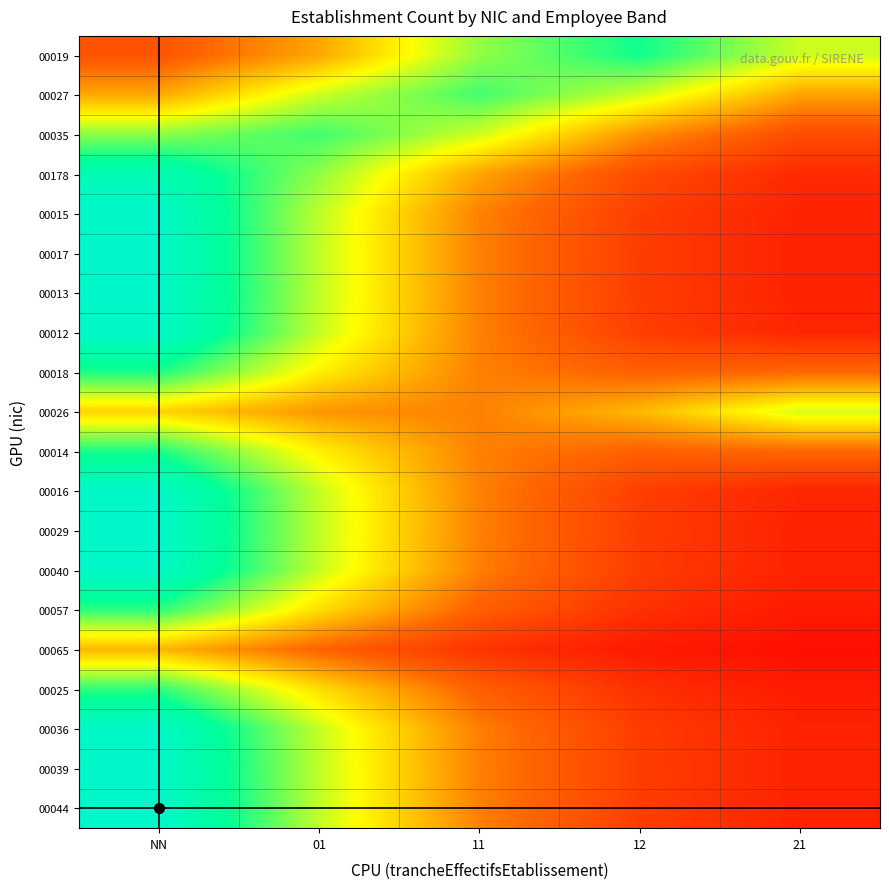

At which category is the sum across all series the highest?

NN